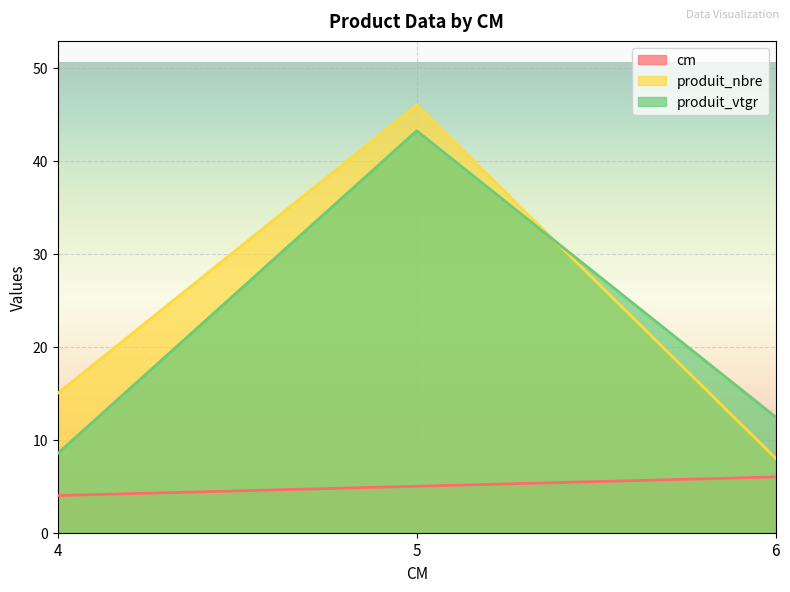

Is the value of produit_nbre at 4 greater than the value of cm at 5?

Yes